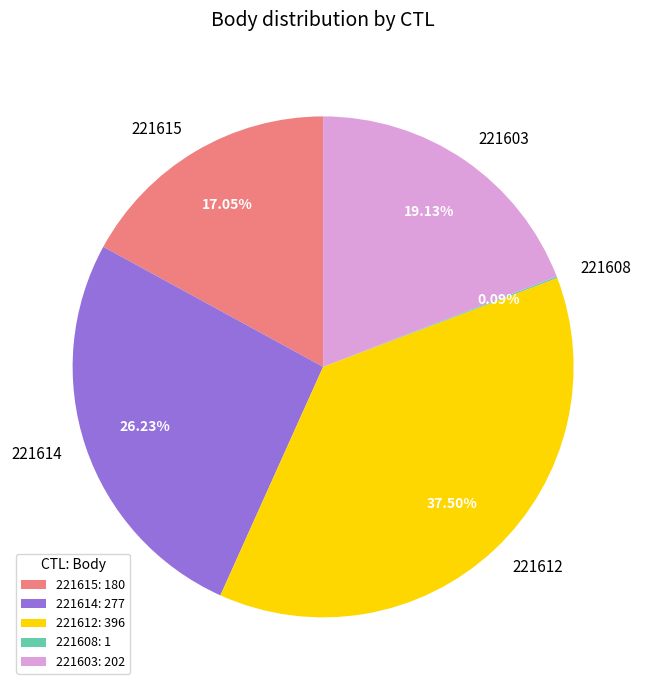

Between 221612: 396 and 221614: 277, which is larger?

221612: 396